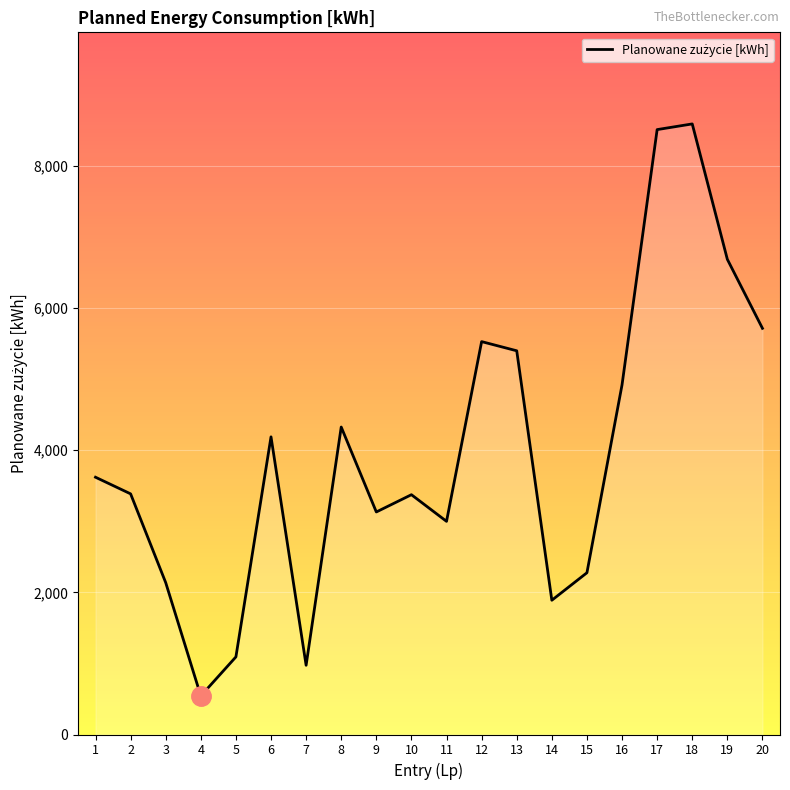

The value at 2 is 3386. True or false?

True